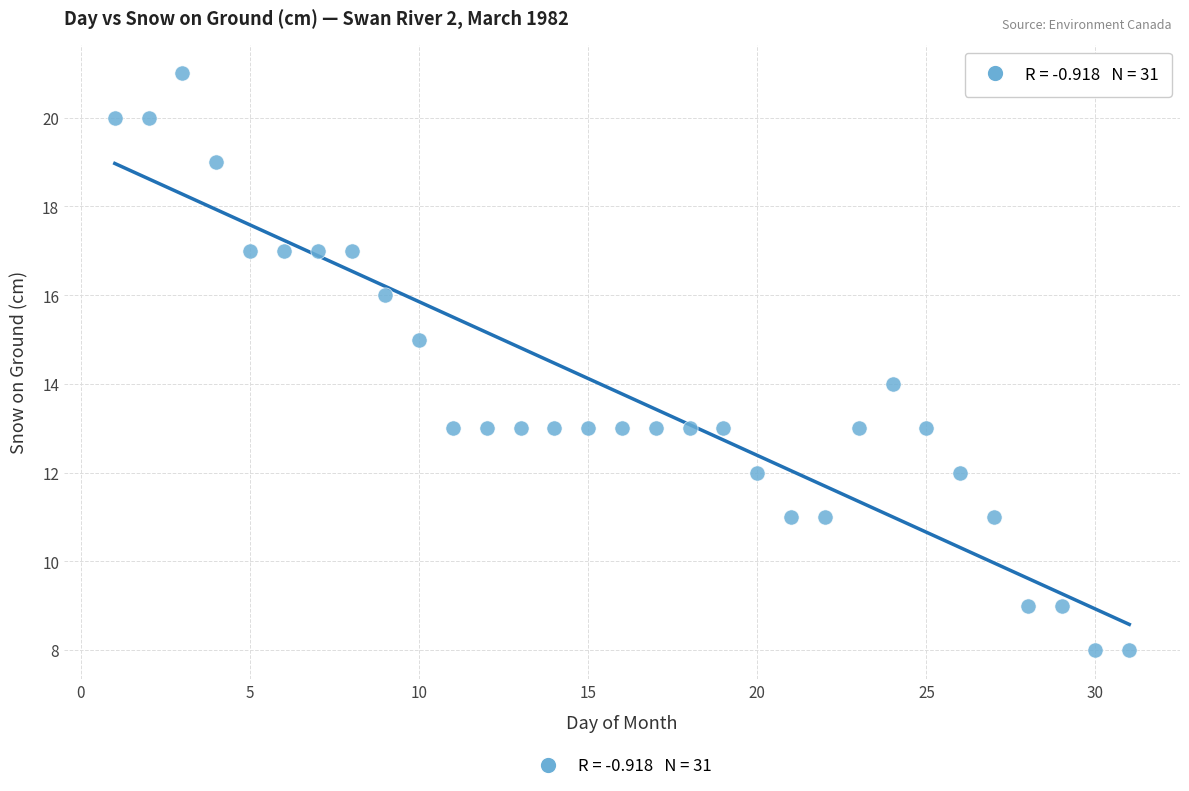

What is the range of X values (max minus min)?

30